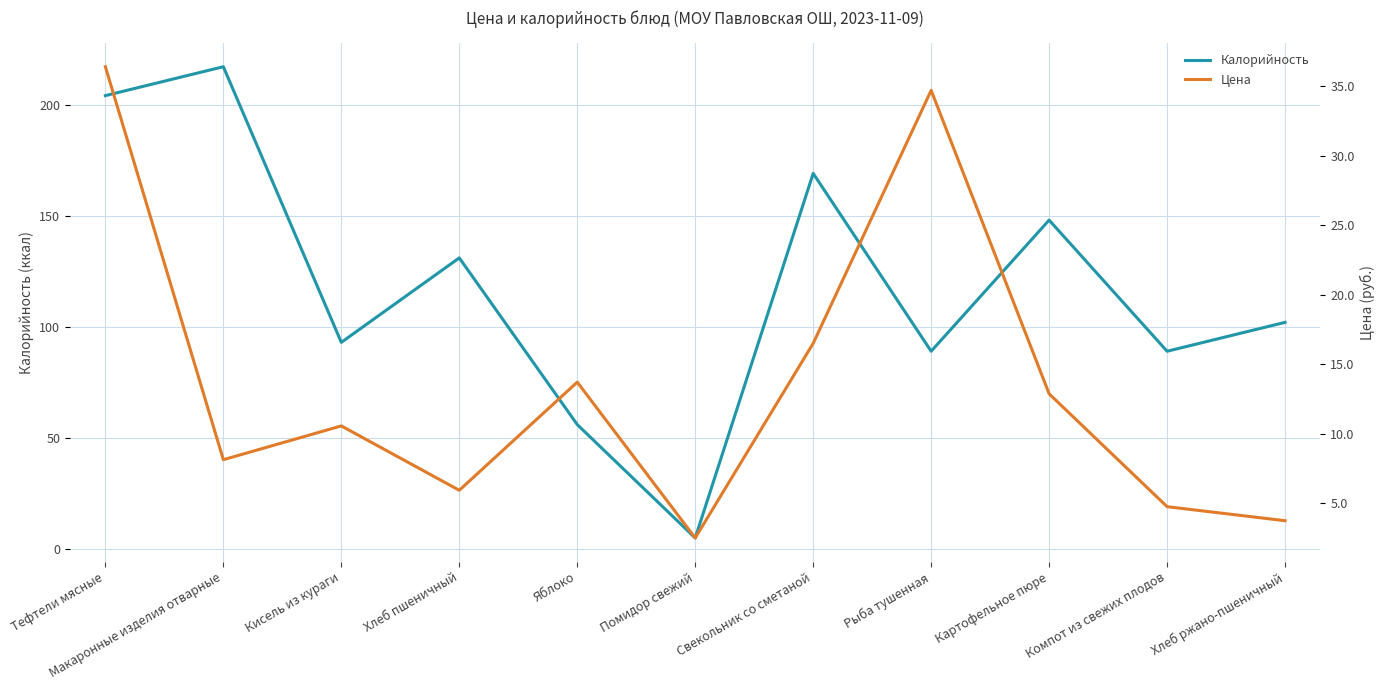

The value of Цена at Свекольник со сметаной is 24.6. True or false?

False